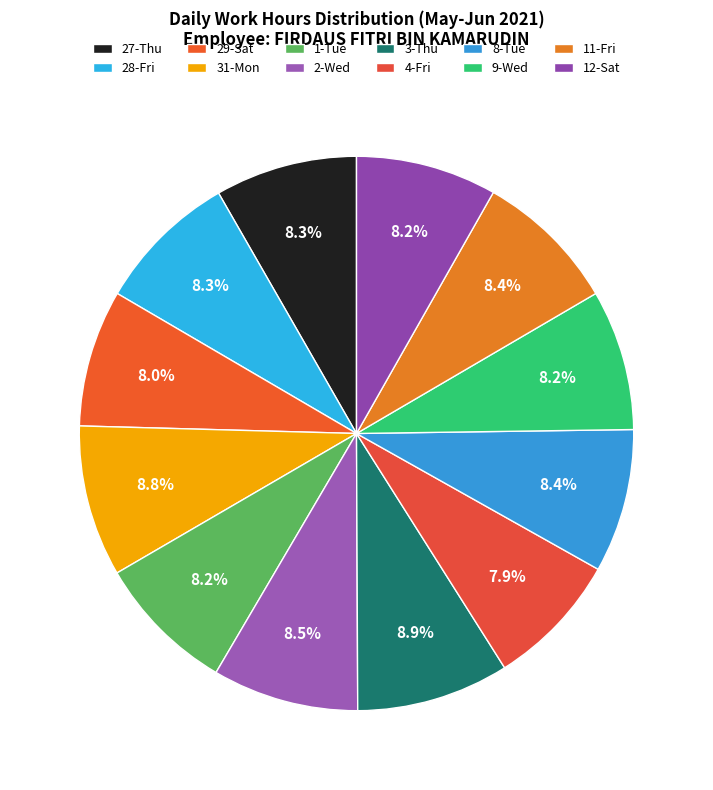

The 11-Fri slice represents 14% of the pie. True or false?

False